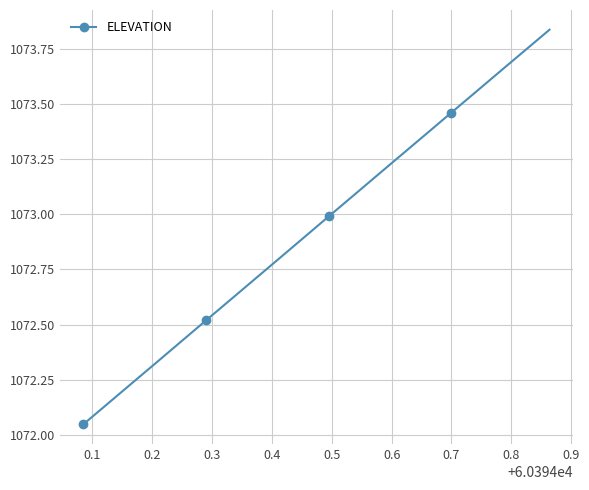

What is the sum of all values?

21458.9